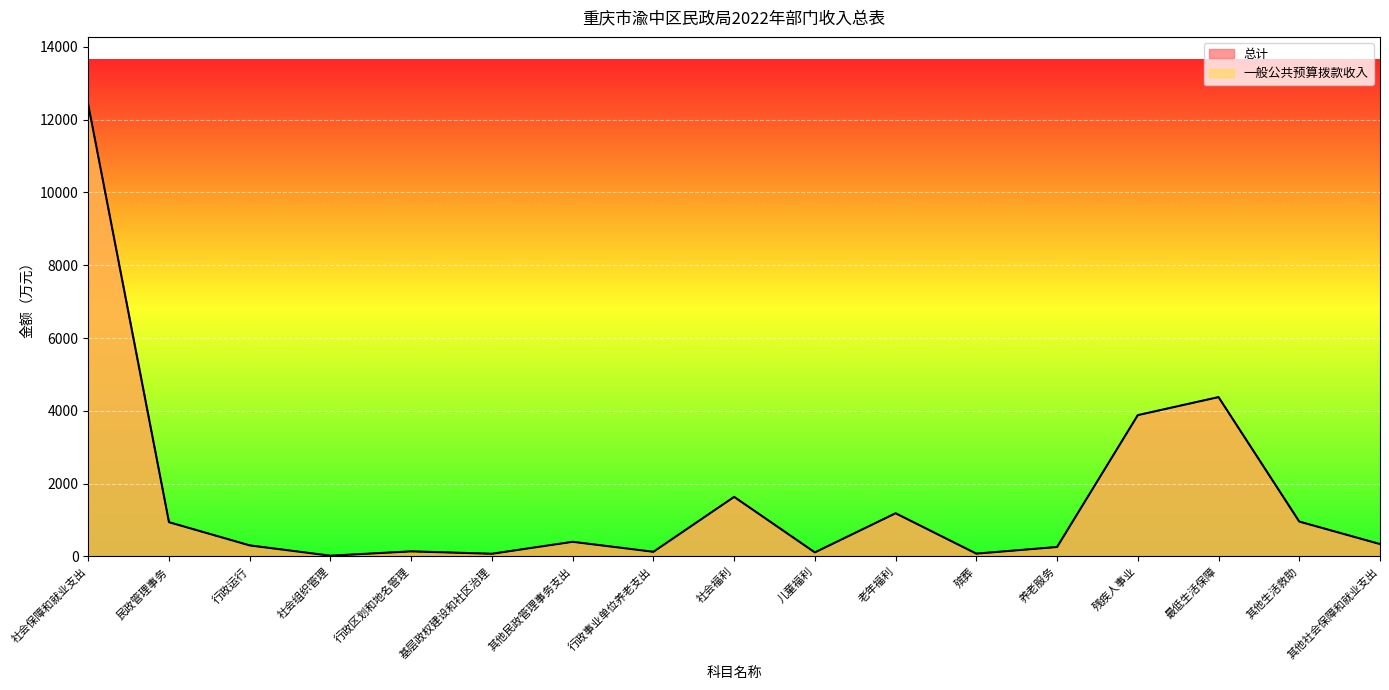

True or false: 总计 and 一般公共预算拨款收入 cross at least once.

False